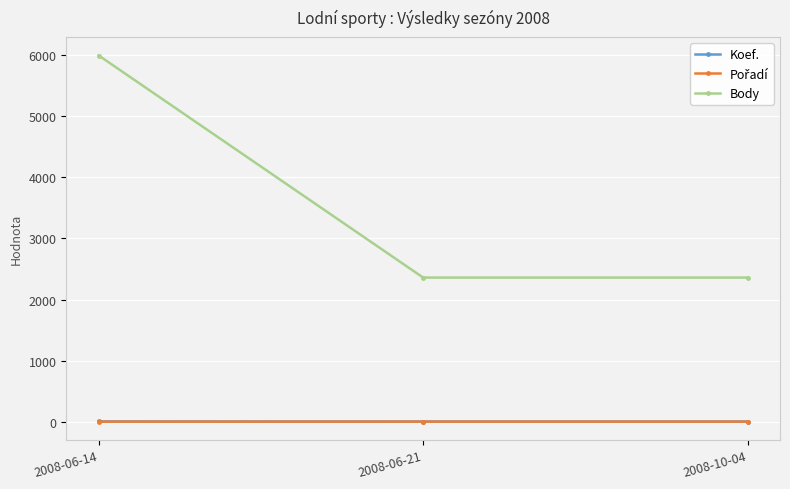

What is the total value across all series at 2008-06-14?

6001